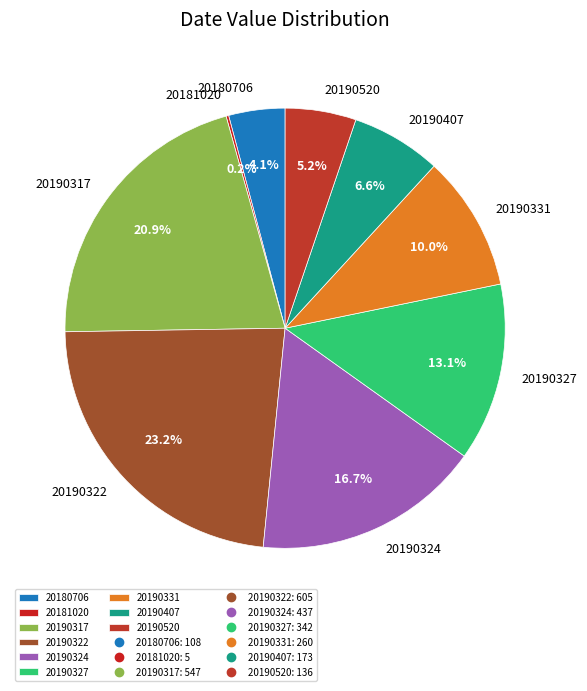

To the nearest percent, what is the combined percentage of 20190327 and 20190407?

20%